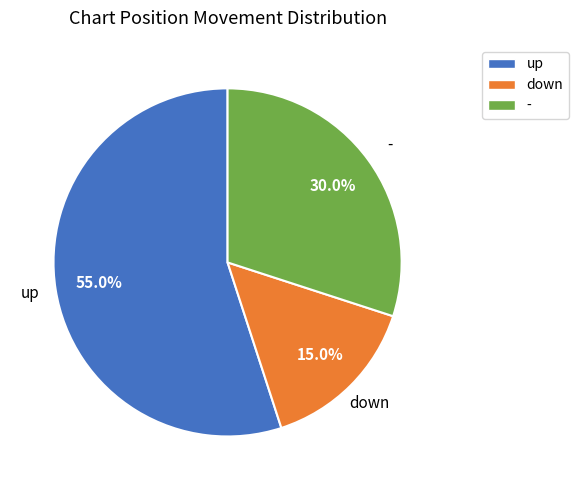

What is the largest slice in the pie chart?

up